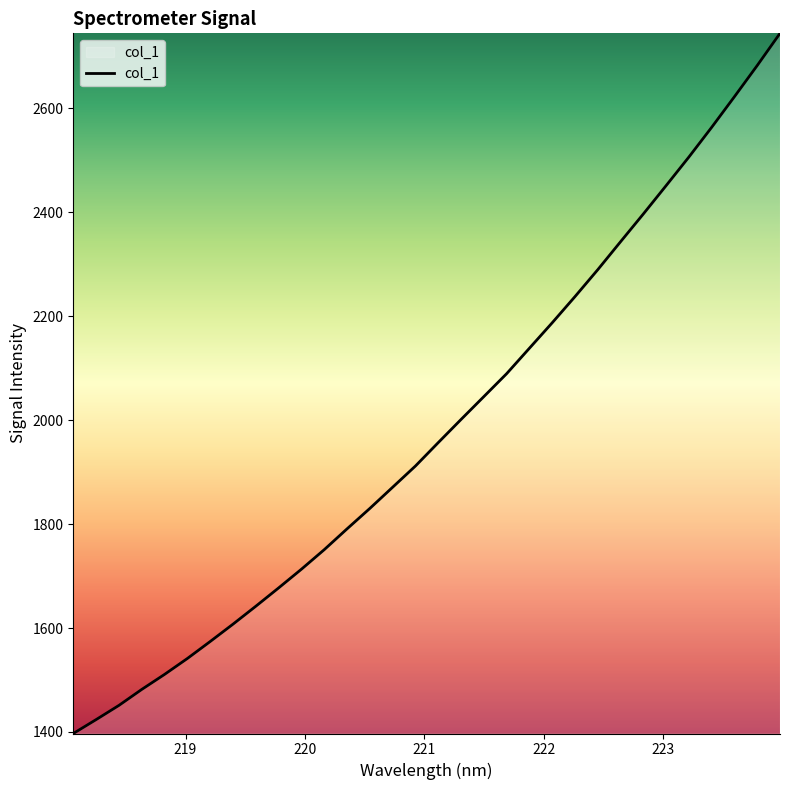

True or false: there are more than 0 points higher than both neighbors.

False